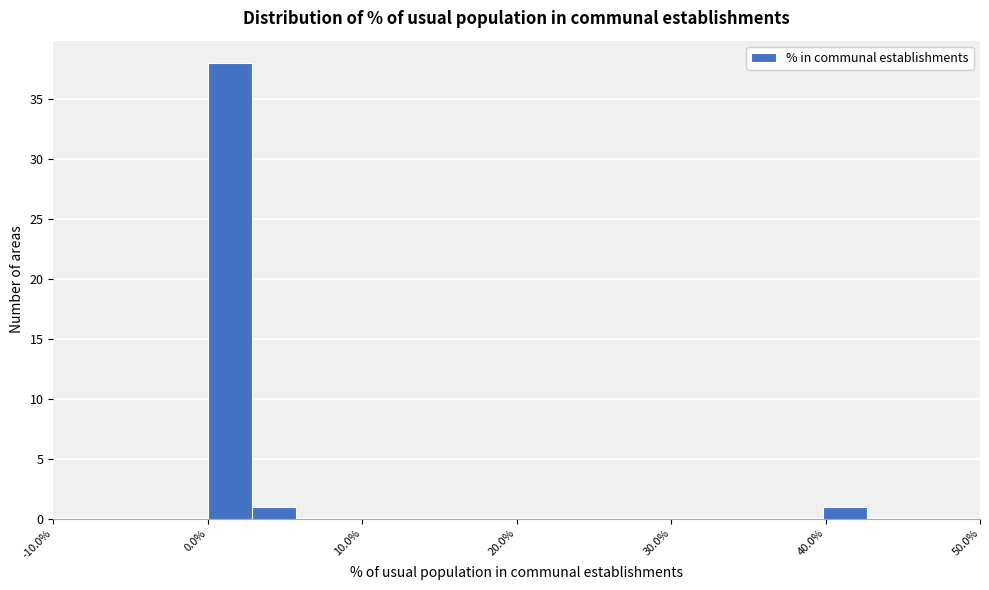

Read against the x-axis, roughly where is the centre of the tallest bar?

1